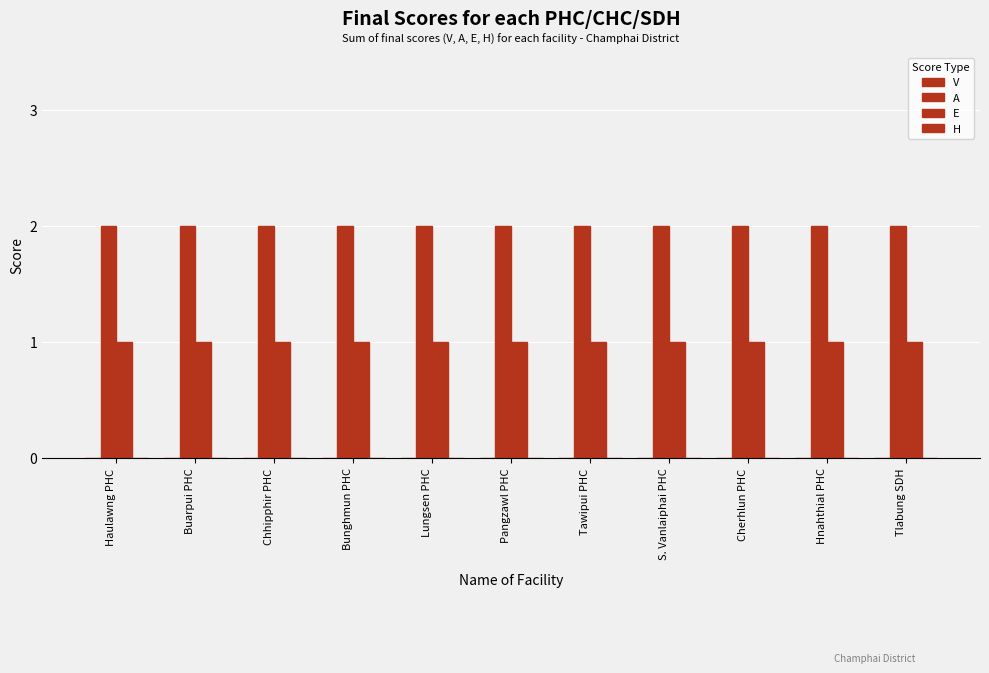

Are the bars horizontal?

No